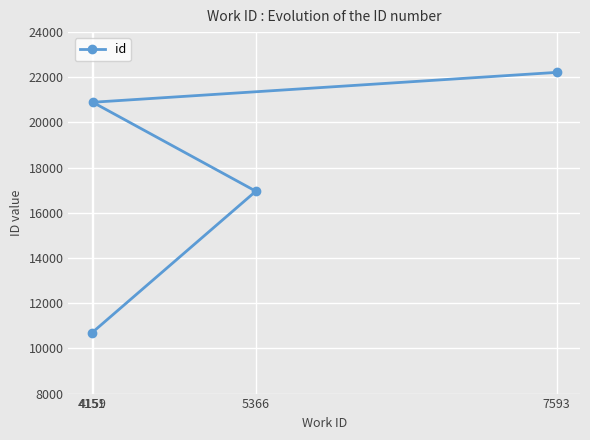

True or false: there are more than 1 points higher than both neighbors.

False